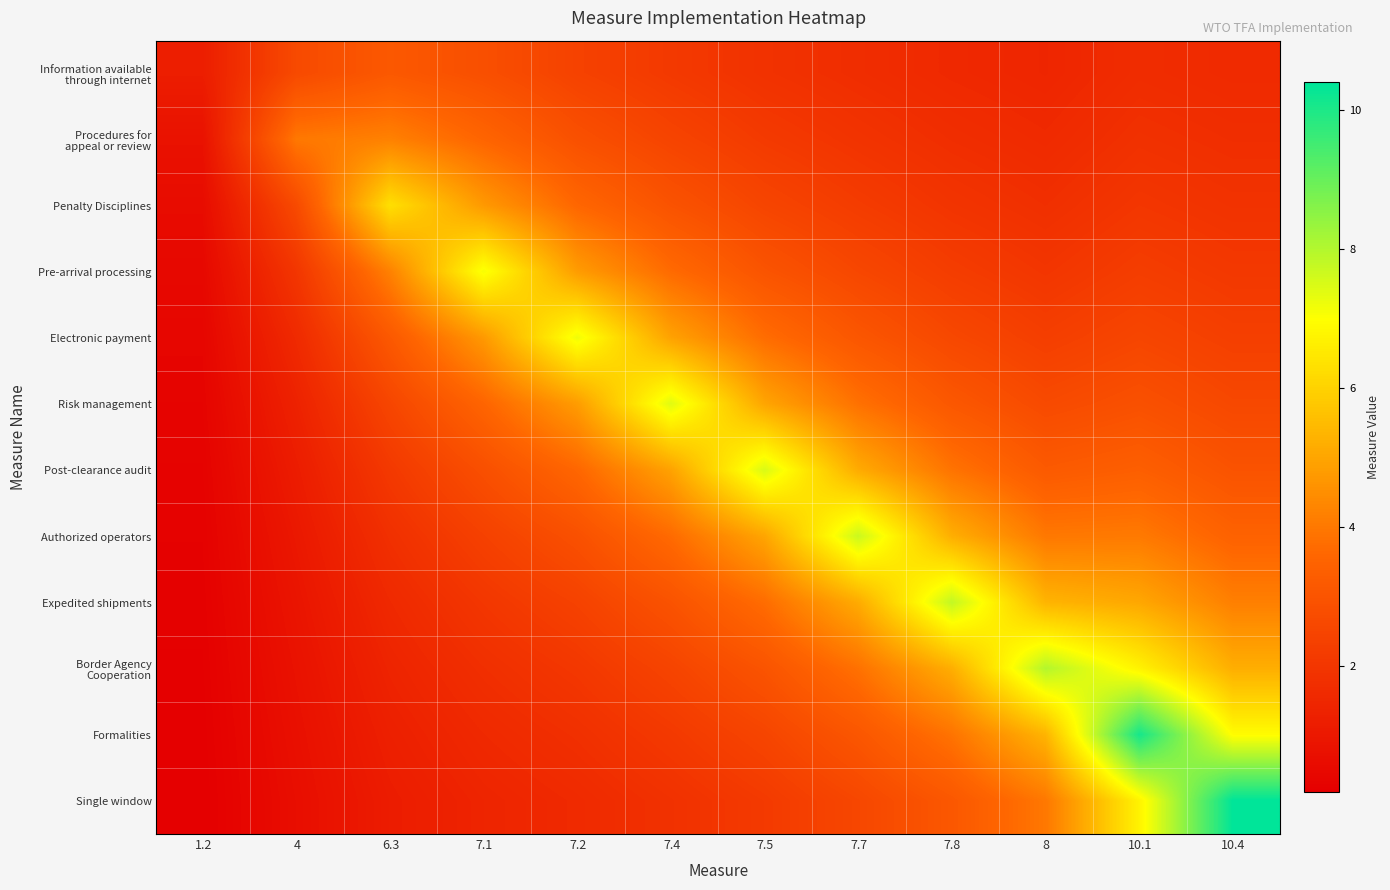

At how many categories does at least one series exceed 8?

2